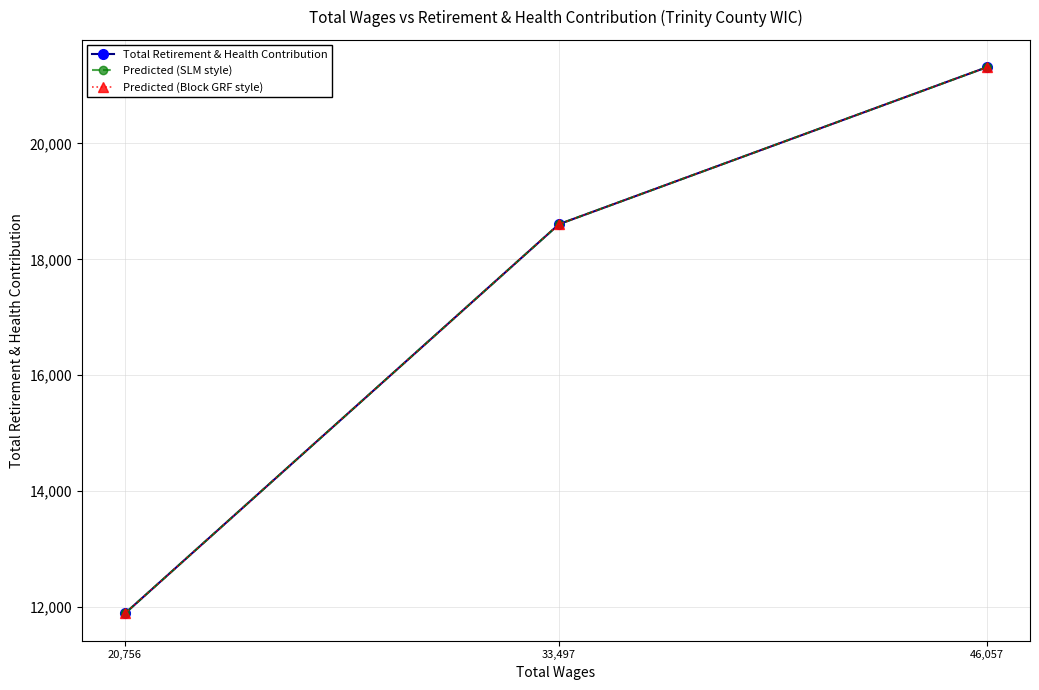

True or false: Predicted (SLM style) has a value of 36077 at 46,057.

False